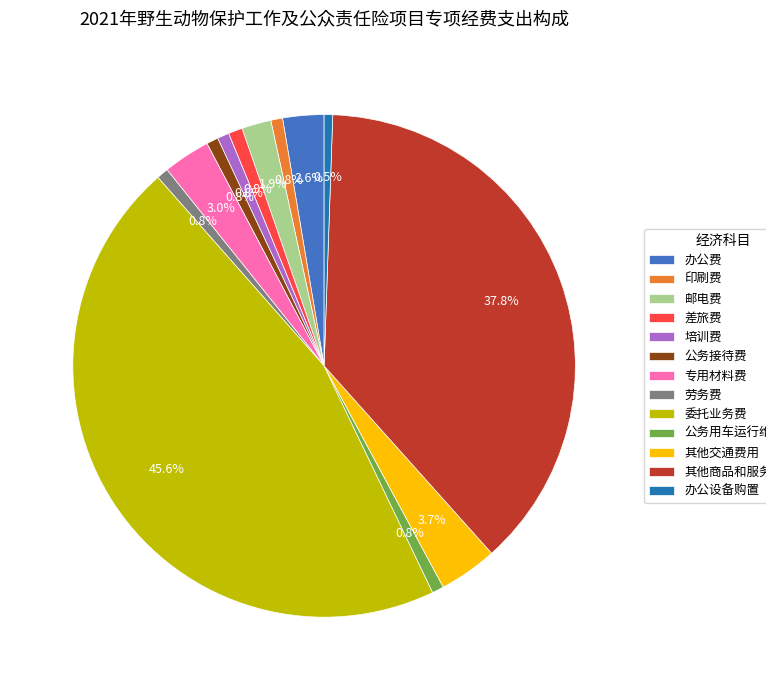

How many slices are in this pie chart?

13